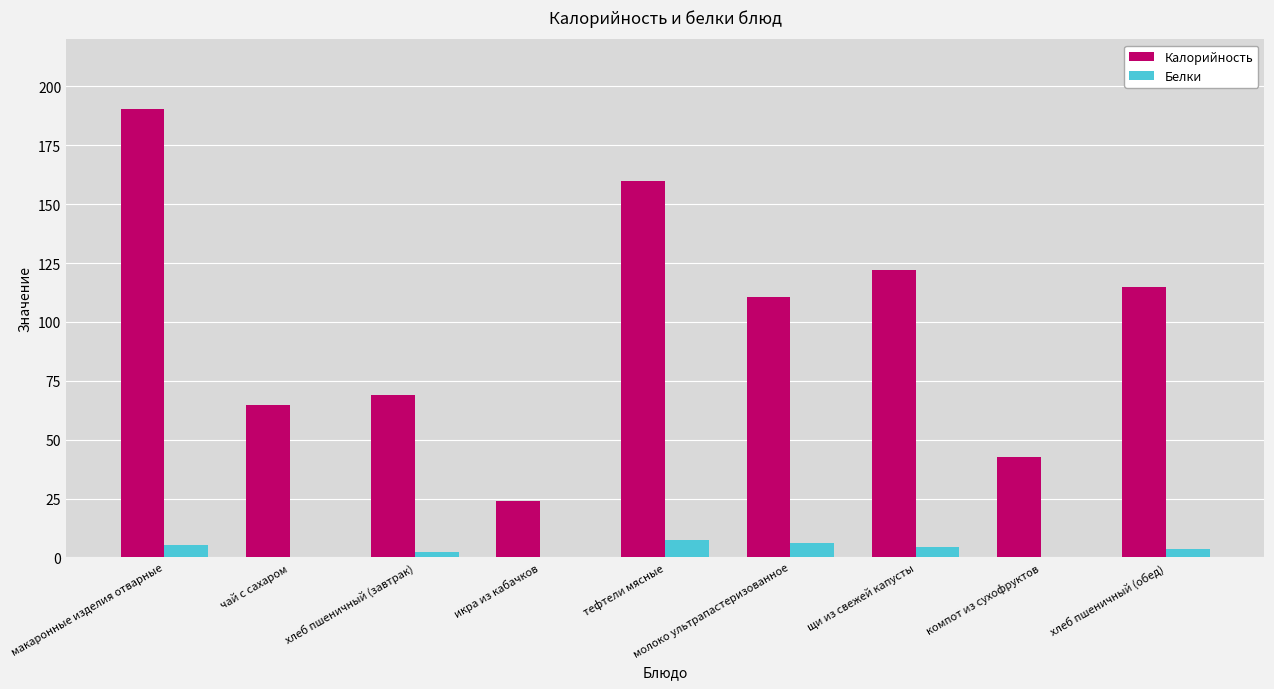

Which series has the largest total across all categories?

Калорийность